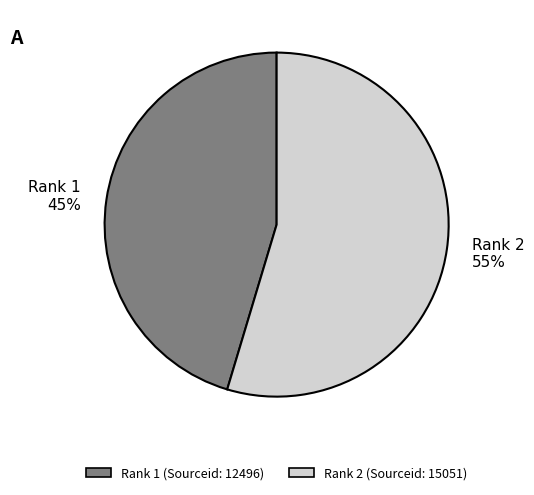

To the nearest percent, what is the average slice percentage?

50%